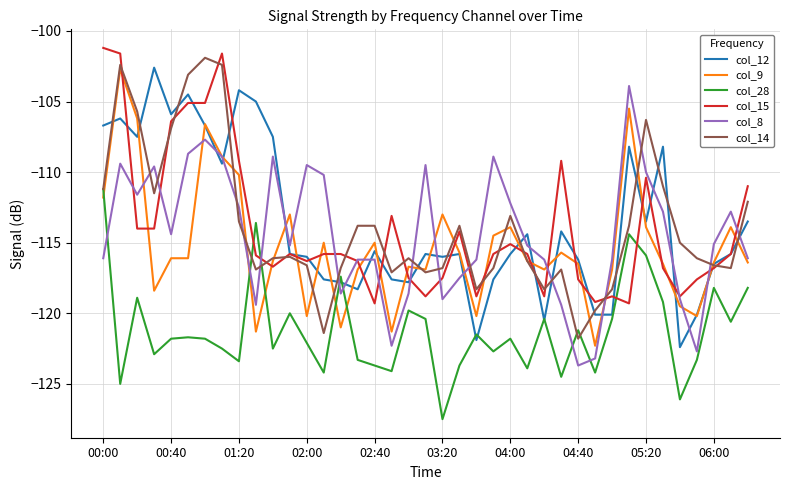

What is the minimum value for col_9?

-122.3